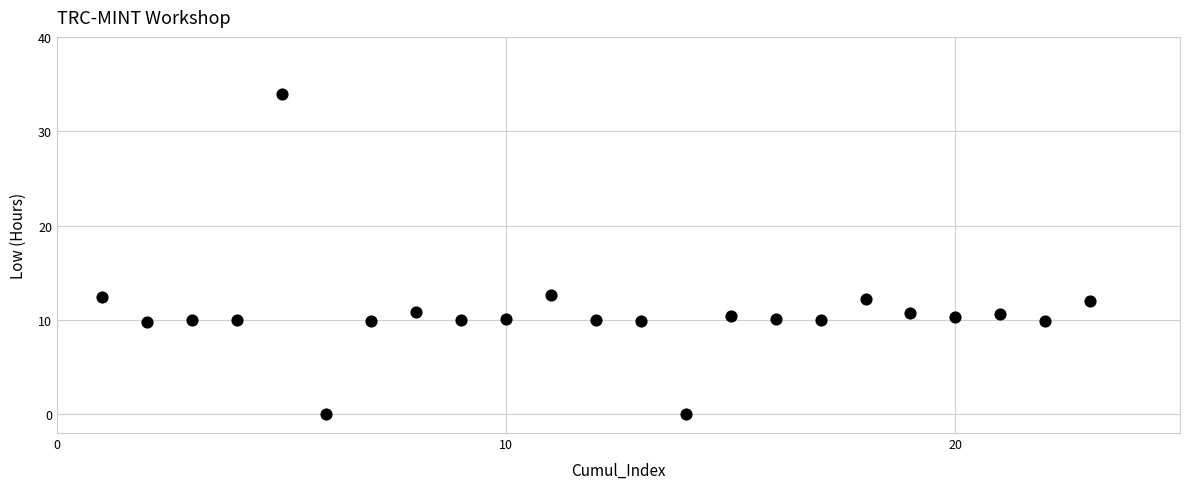

What is the range of Y values (max minus min)?

34.0